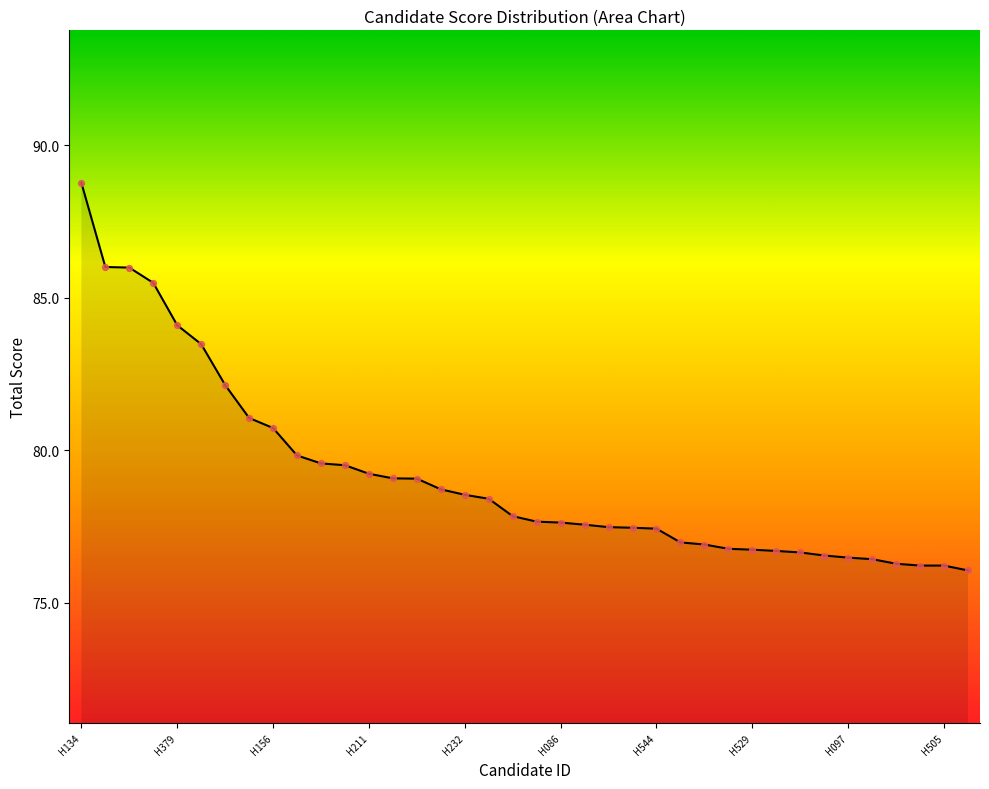

What is the minimum value shown in the chart?

76.1